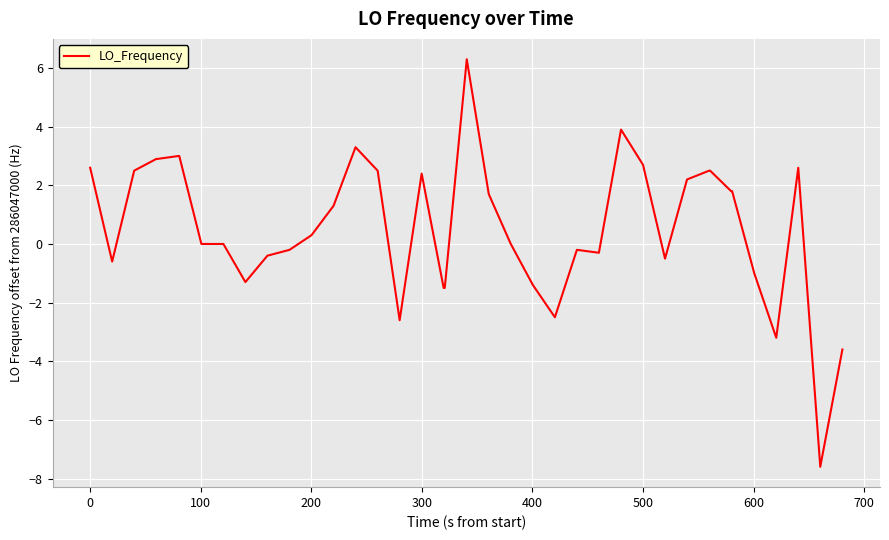

How many lines are shown in the chart?

1